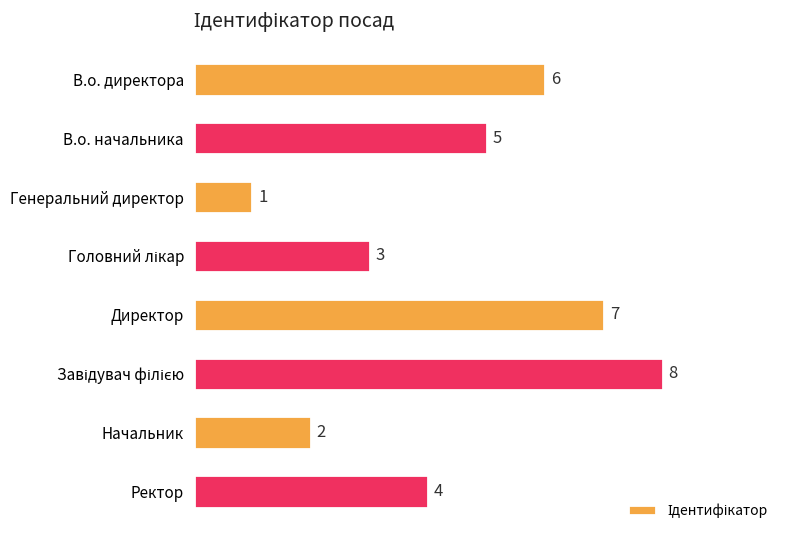

What is the difference between the second highest and minimum values?

6